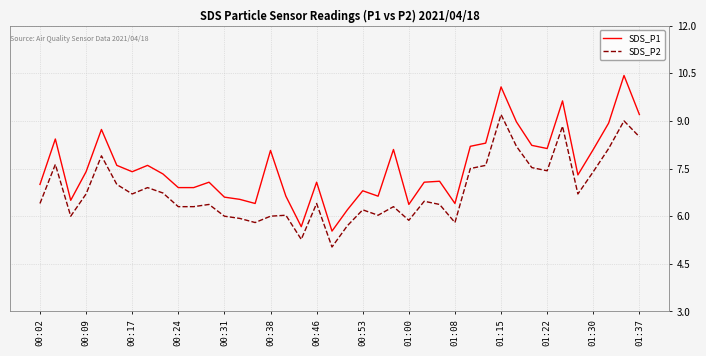

What is the difference between the maximum and minimum values in the SDS_P1 series?

4.9